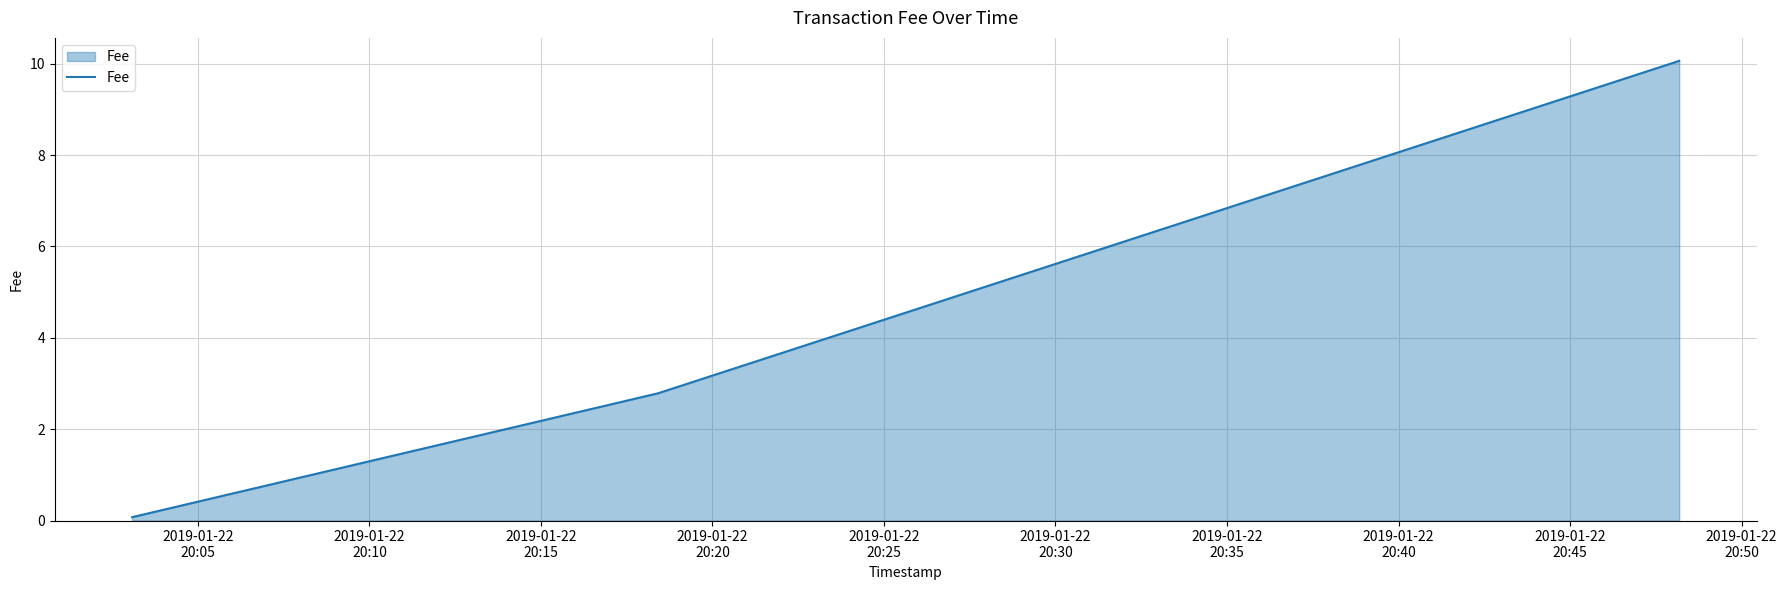

What is the minimum value shown in the chart?

0.1